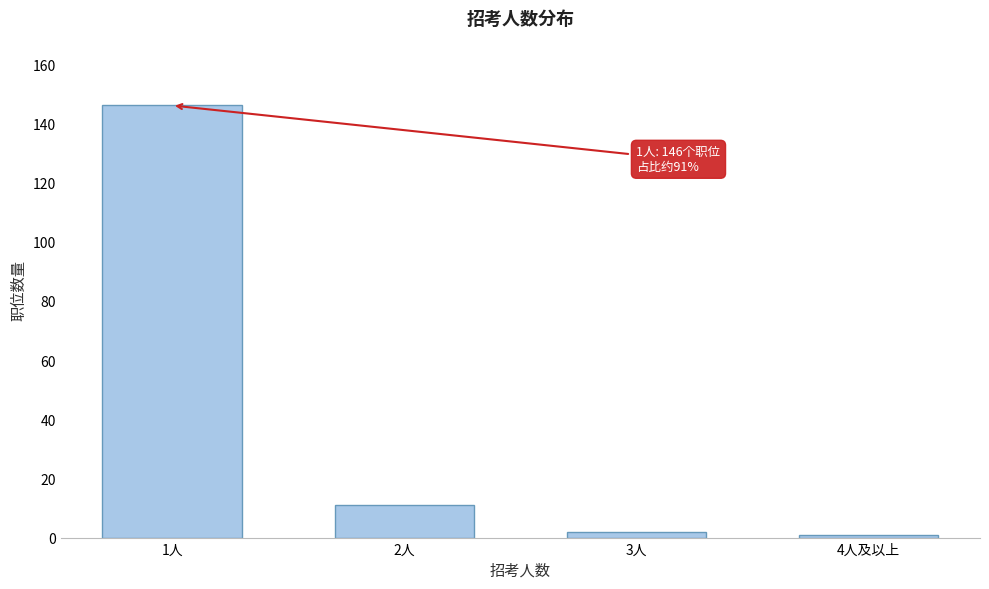

Reading left to right, what are all the values shown in this chart?

1人=146	2人=11	3人=2	4人及以上=1